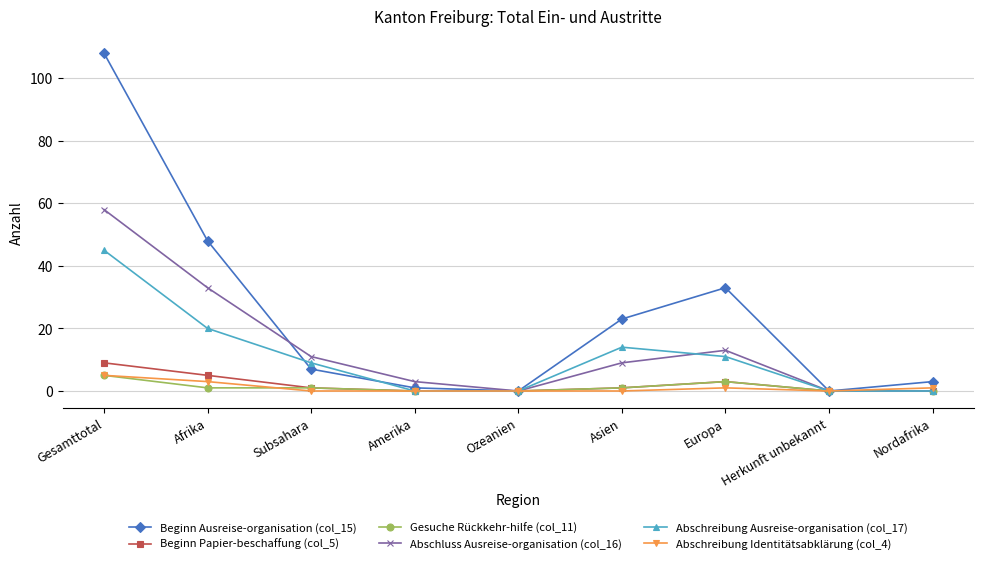

Which series has the largest range (max minus min)?

Beginn Ausreise-organisation (col_15)